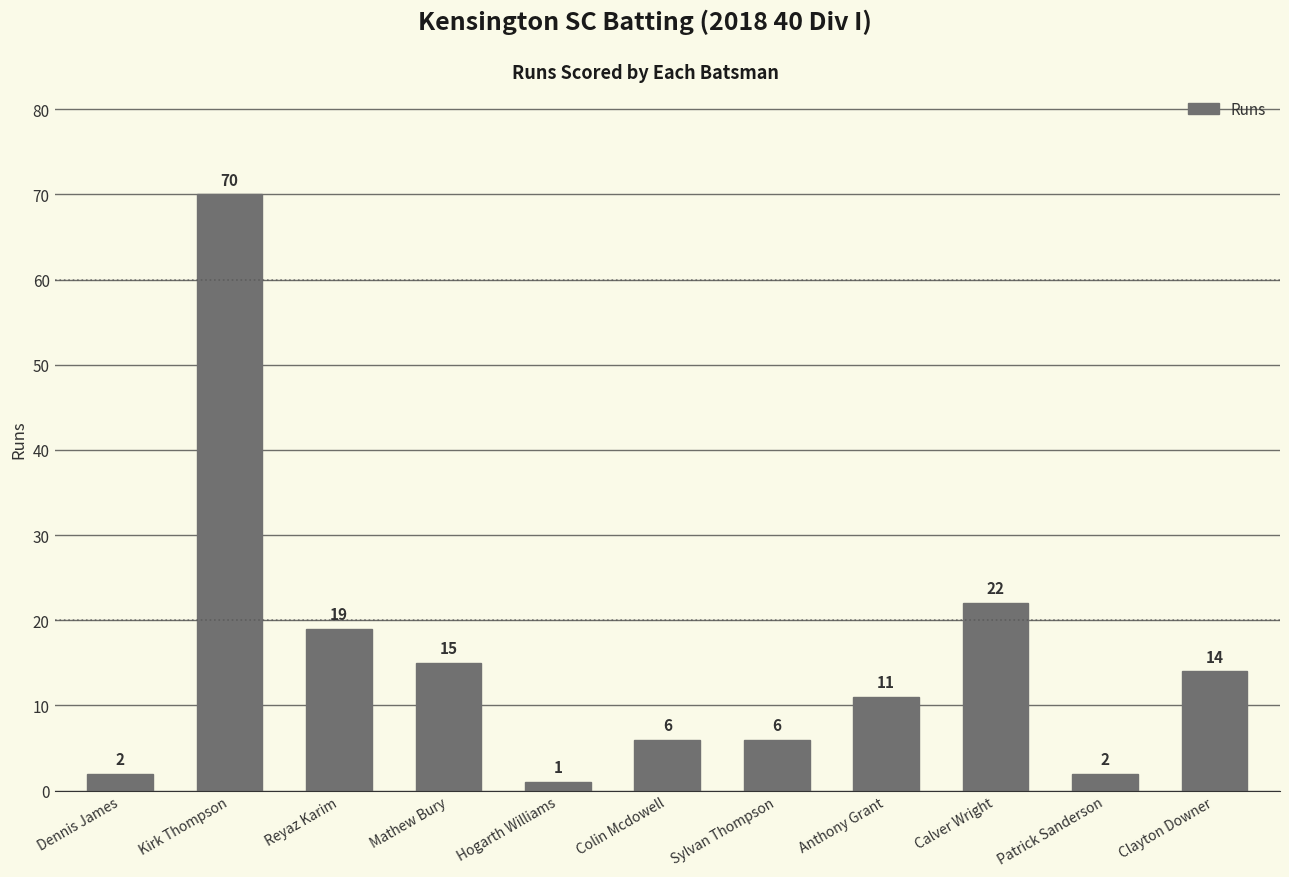

Between Calver Wright and Reyaz Karim, which is larger?

Calver Wright